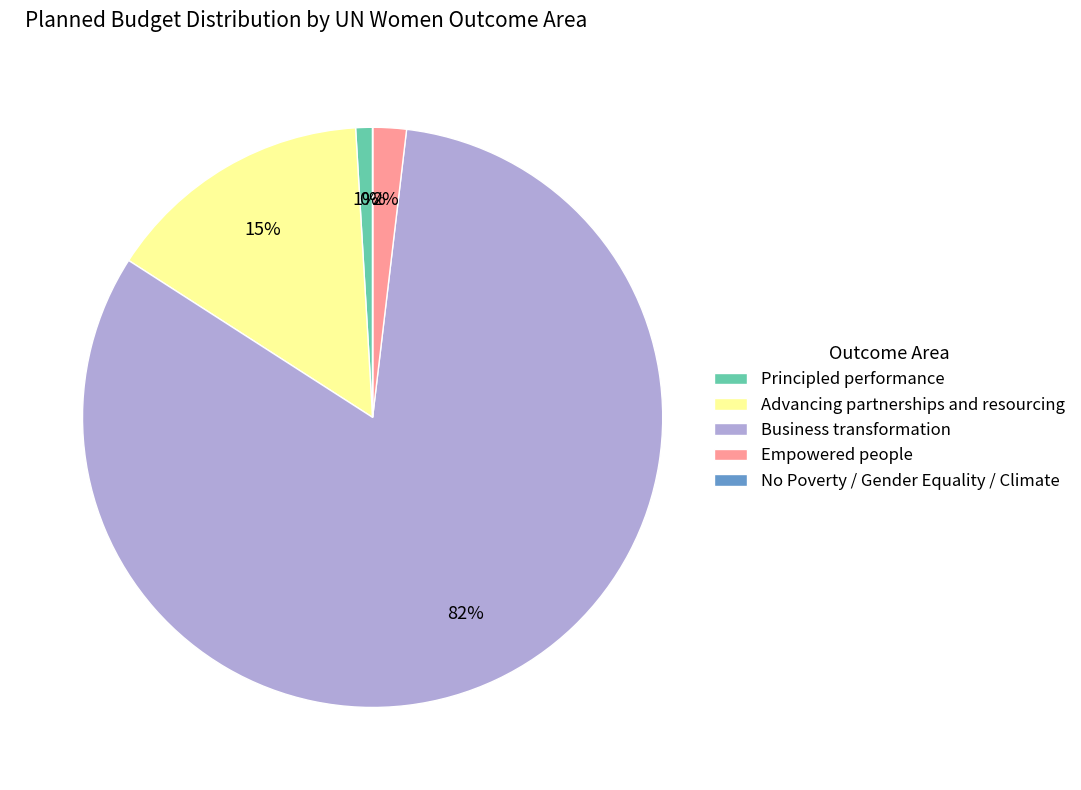

Which slice represents more than half of the pie?

Business transformation